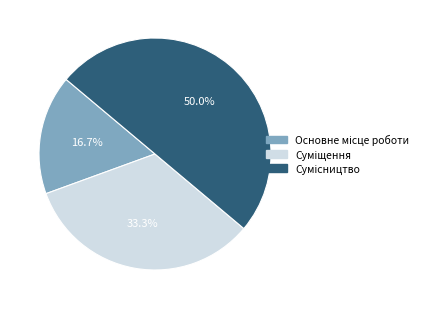

How many segments does this pie chart have?

3